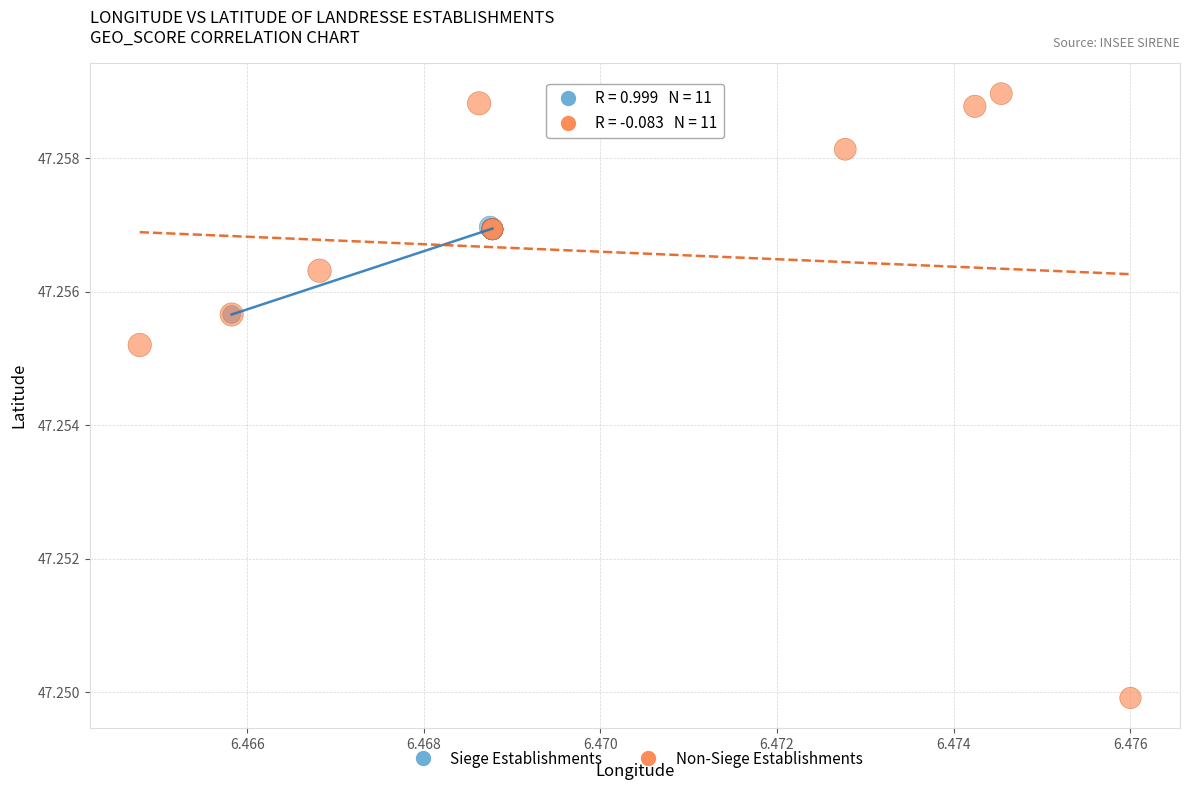

Which series contains the highest Y value?

Non-Siege Establishments